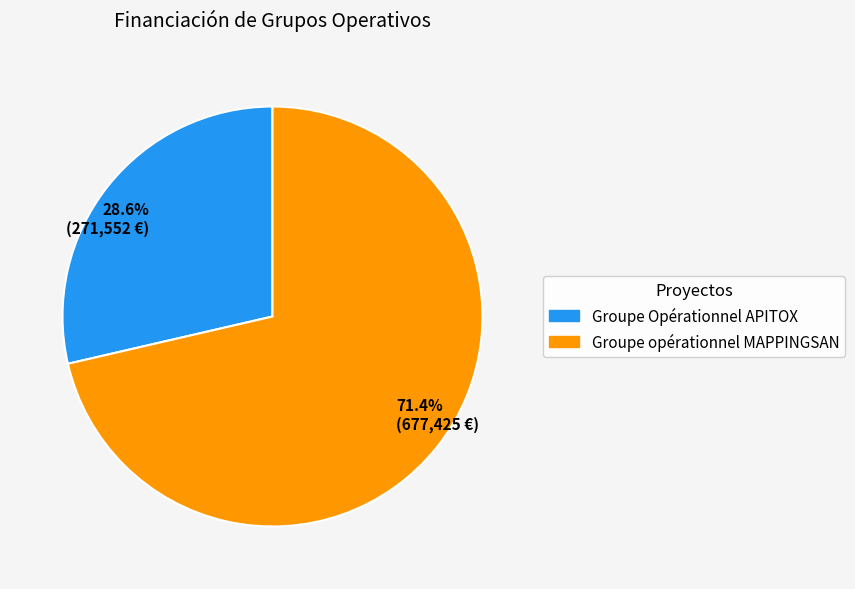

Which slice represents more than half of the pie?

Groupe opérationnel MAPPINGSAN